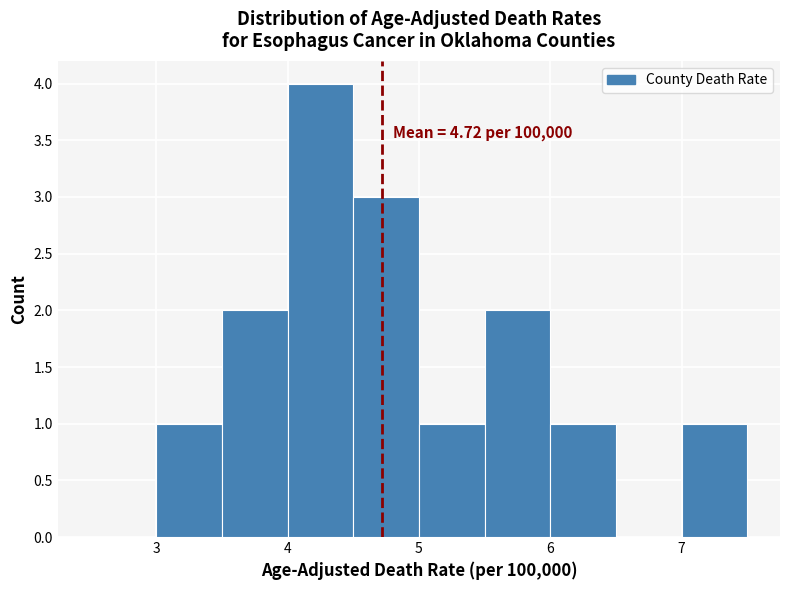

Over which range of the x-axis is the bar tallest?

4.0 to 4.5